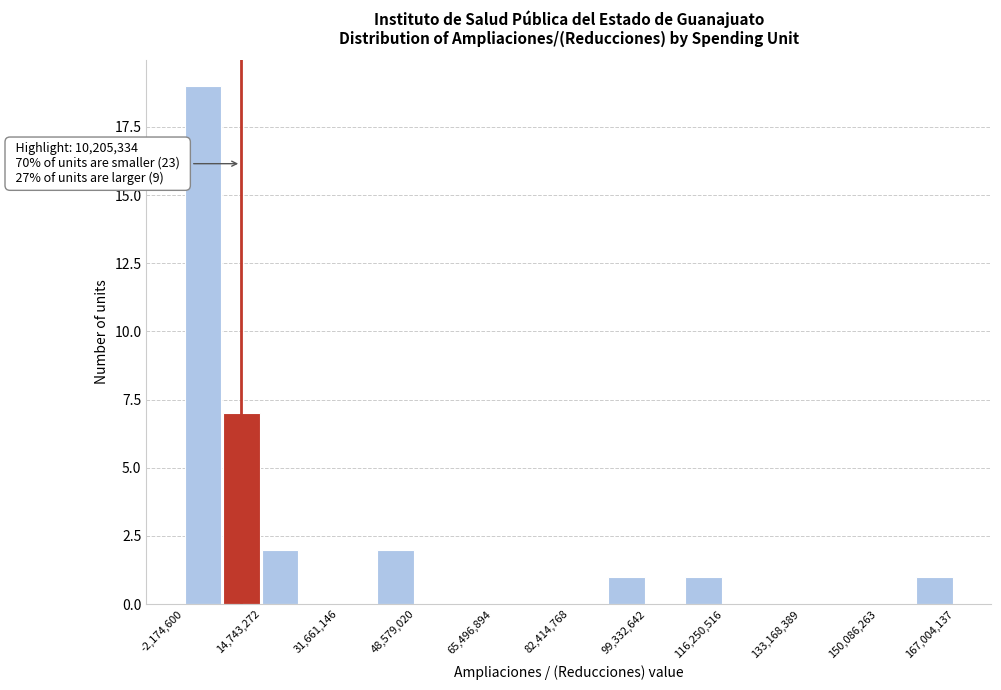

Which range on the x-axis has the tallest bar?

-2000000 to 6000000